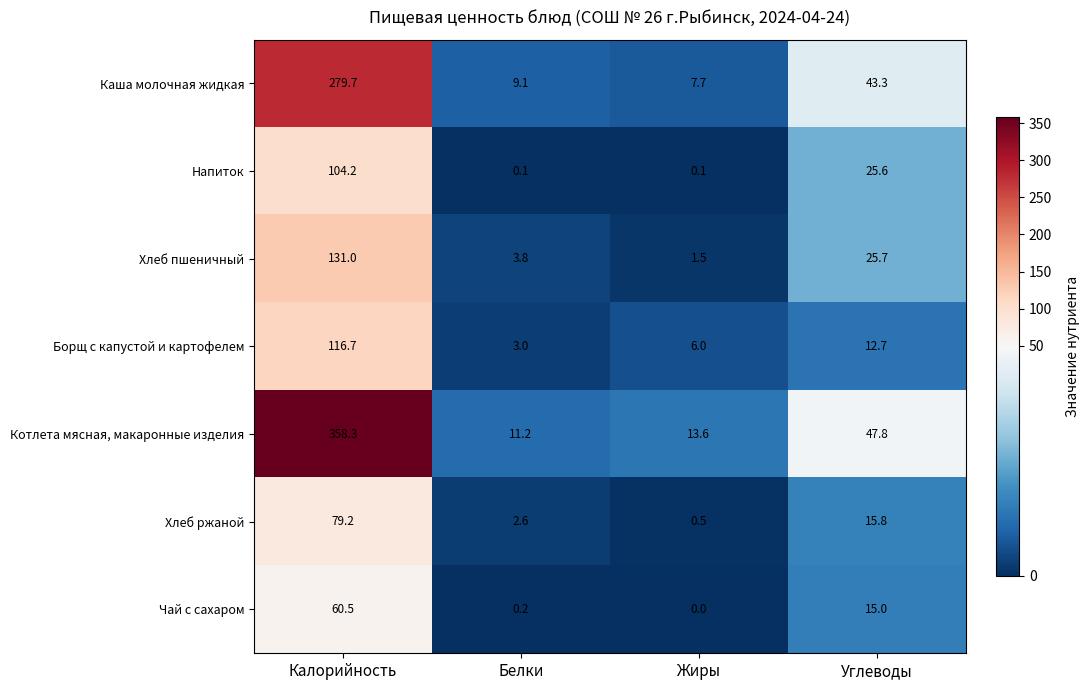

What is the spread (max minus min) of values at Углеводы?

35.1